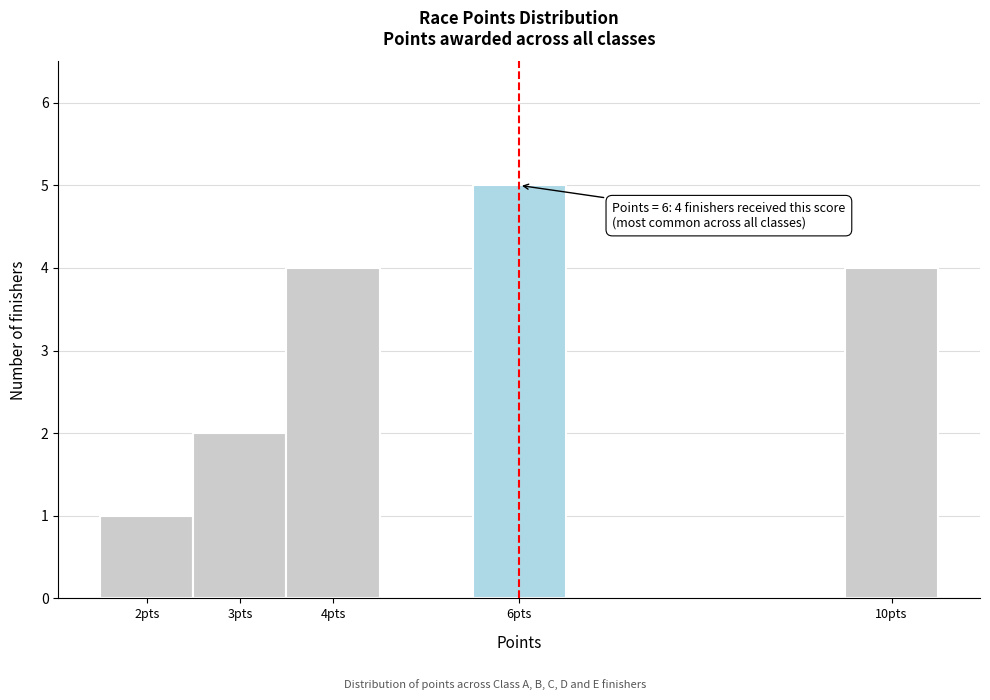

Over which range of the x-axis is the bar tallest?

5.5 to 6.5